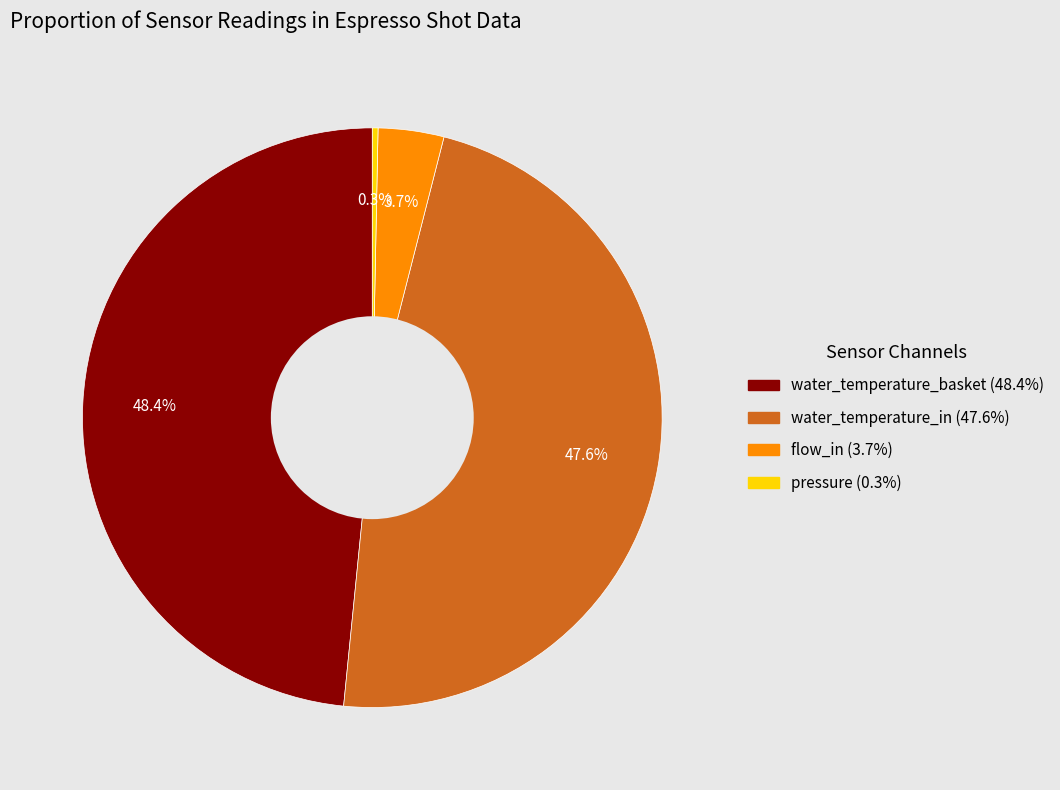

Which category has the biggest portion of the pie?

water_temperature_basket